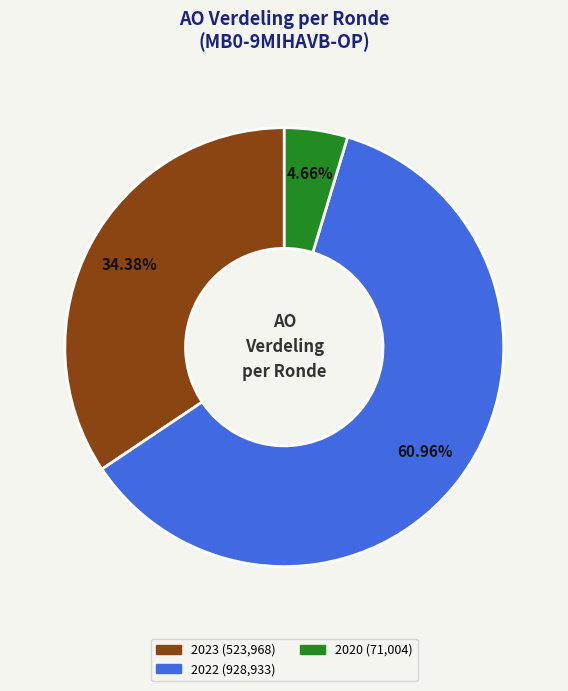

Is there a majority slice in this chart?

Yes